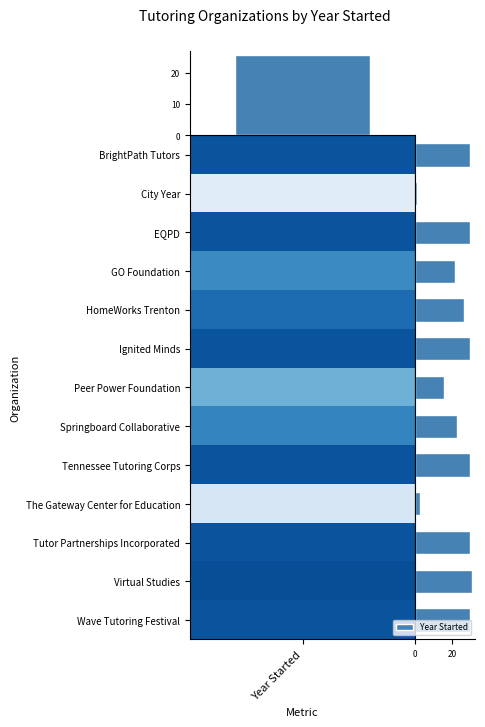

What is the difference between the maximum and minimum values in the Year Started series?

30.0